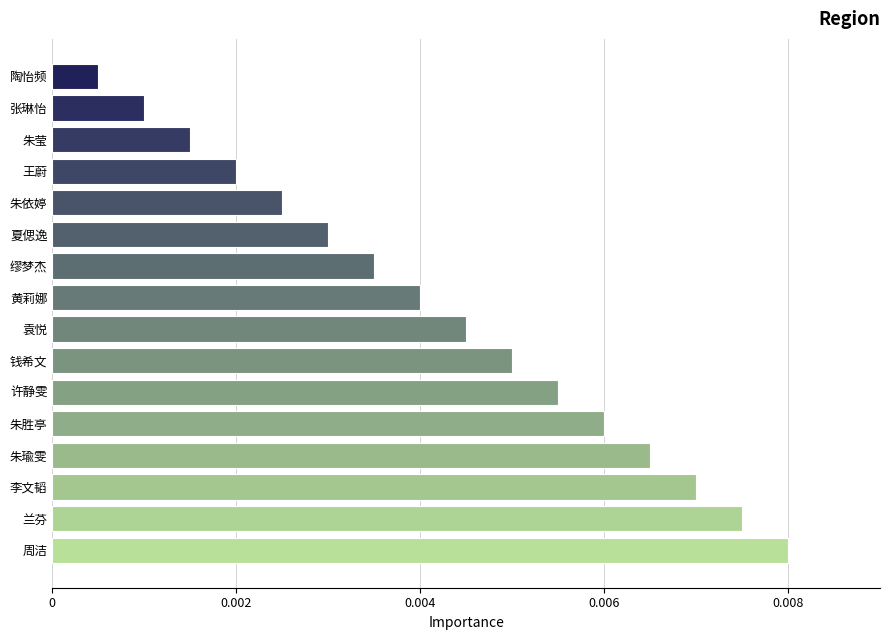

List the labels in order of value, smallest first.

陶怡频, 张琳怡, 朱莹, 王蔚, 朱依婷, 夏偲逸, 缪梦杰, 黄莉娜, 袁悦, 钱希文, 许静雯, 朱胜亭, 朱瑜雯, 李文韬, 兰芬, 周洁